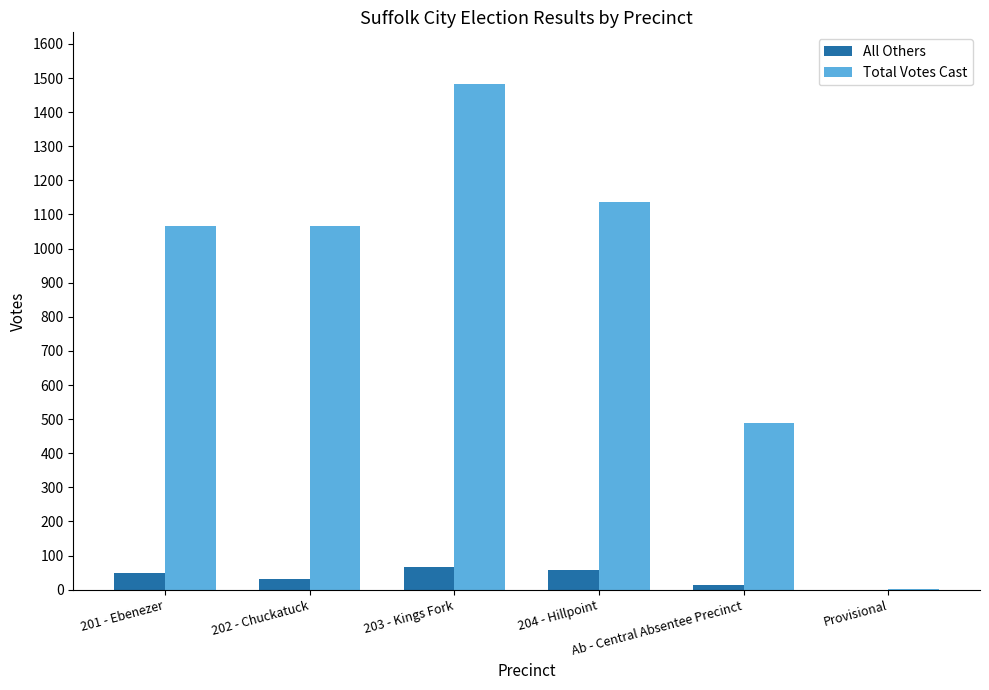

Which series has the largest total across all categories?

Total Votes Cast